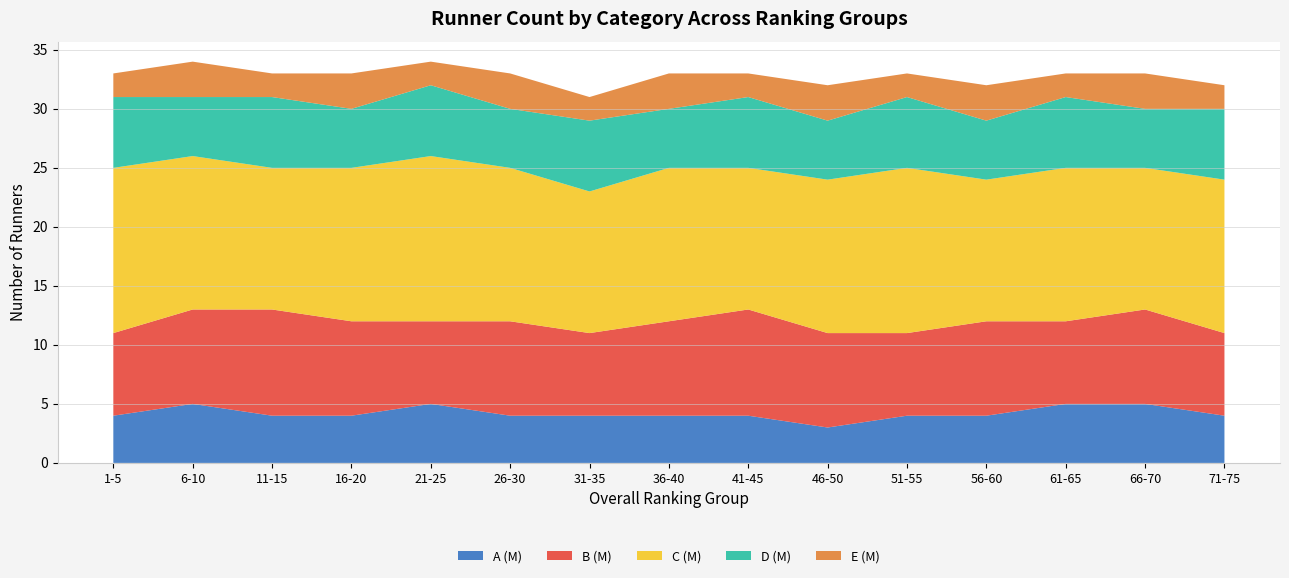

Reading left to right, extract all data points from this chart.

A (M): 4	5	4	4	5	4	4	4	4	3	4	4	5	5	4
B (M): 7	8	9	8	7	8	7	8	9	8	7	8	7	8	7
C (M): 14	13	12	13	14	13	12	13	12	13	14	12	13	12	13
D (M): 6	5	6	5	6	5	6	5	6	5	6	5	6	5	6
E (M): 2	3	2	3	2	3	2	3	2	3	2	3	2	3	2